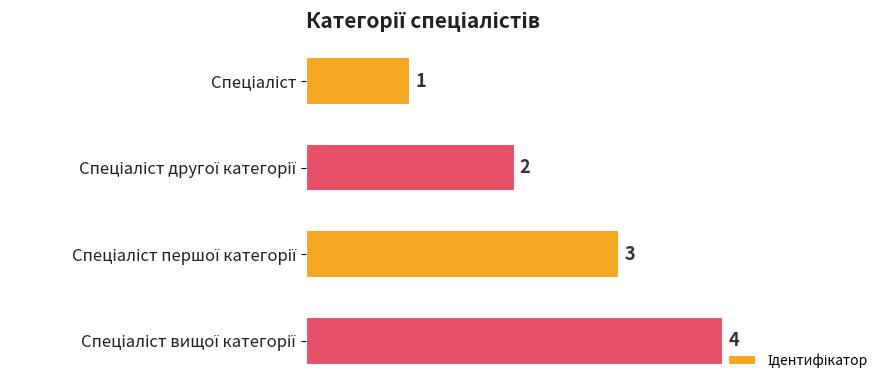

What is the maximum value shown in the chart?

4